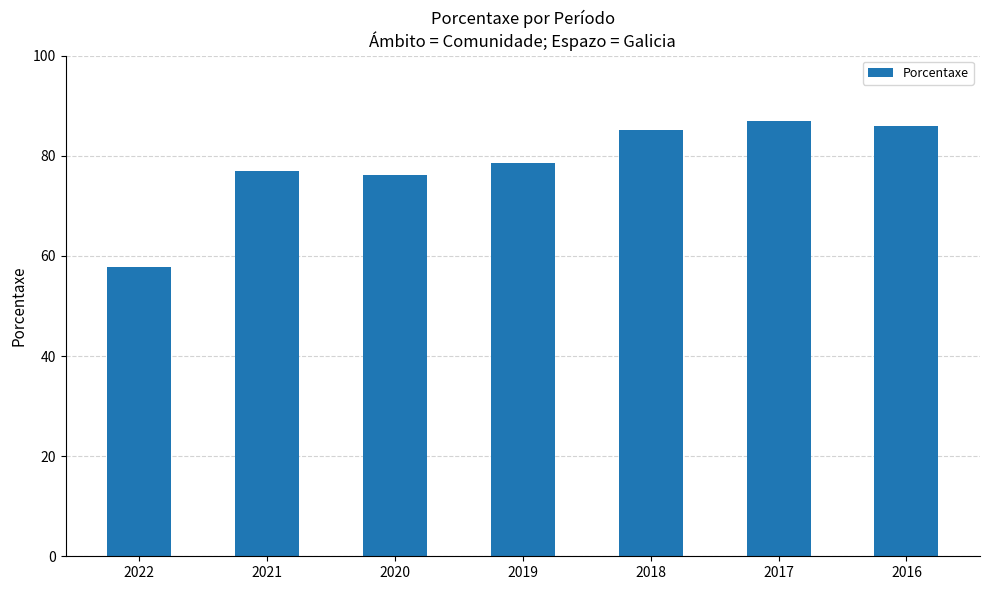

At which category does the chart reach its peak across all series?

2017